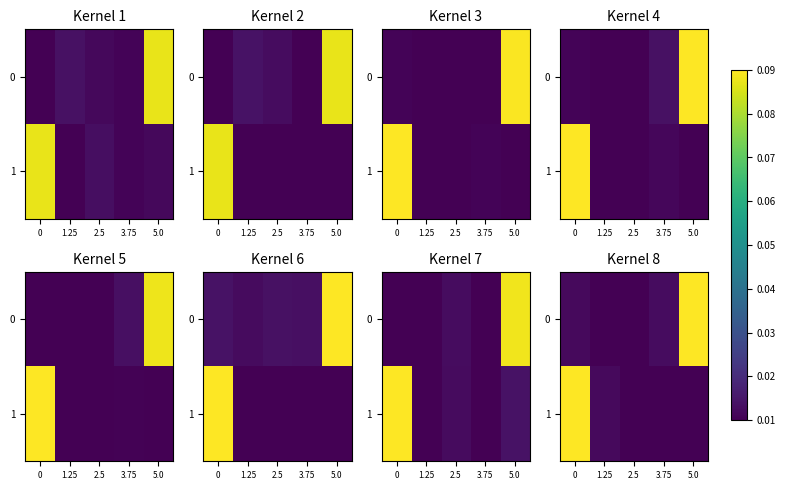

What is the sum of all 0 values?

1.1